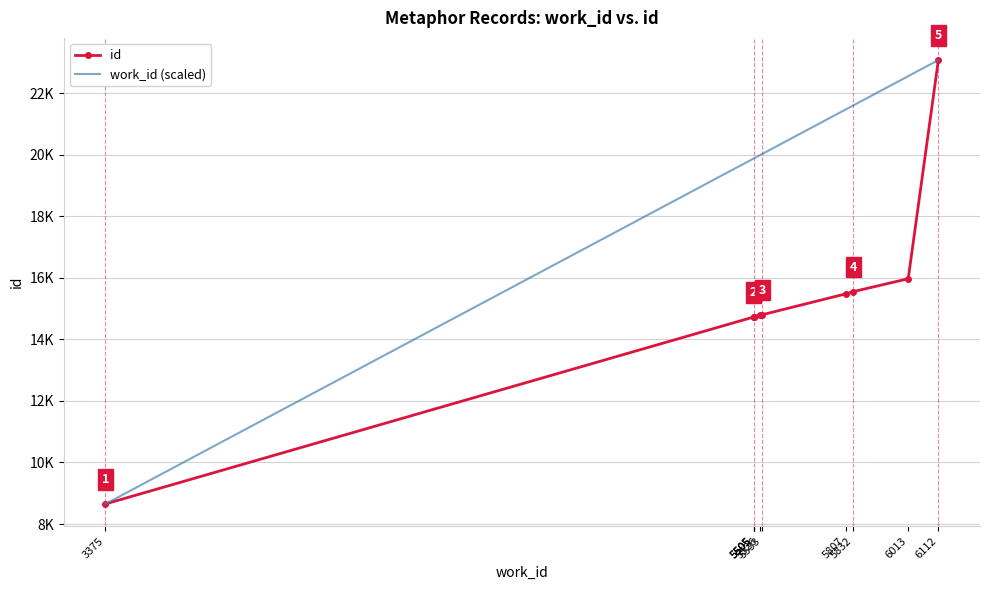

What is the highest value of the work_id (scaled) series?

23080.0